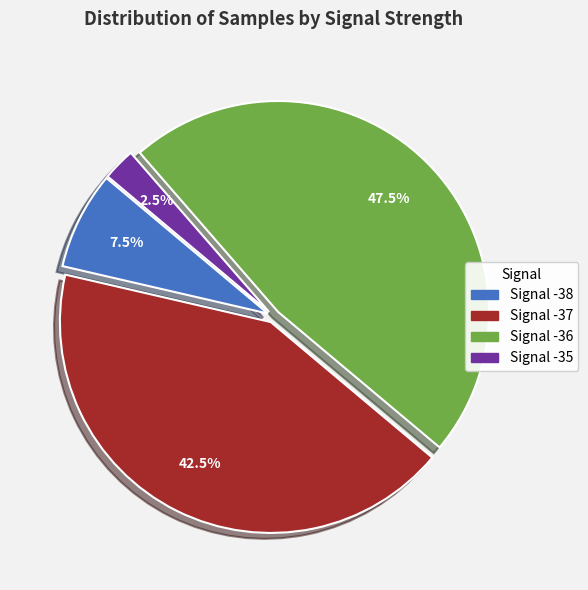

Is there any slice that represents more than half of the pie?

No